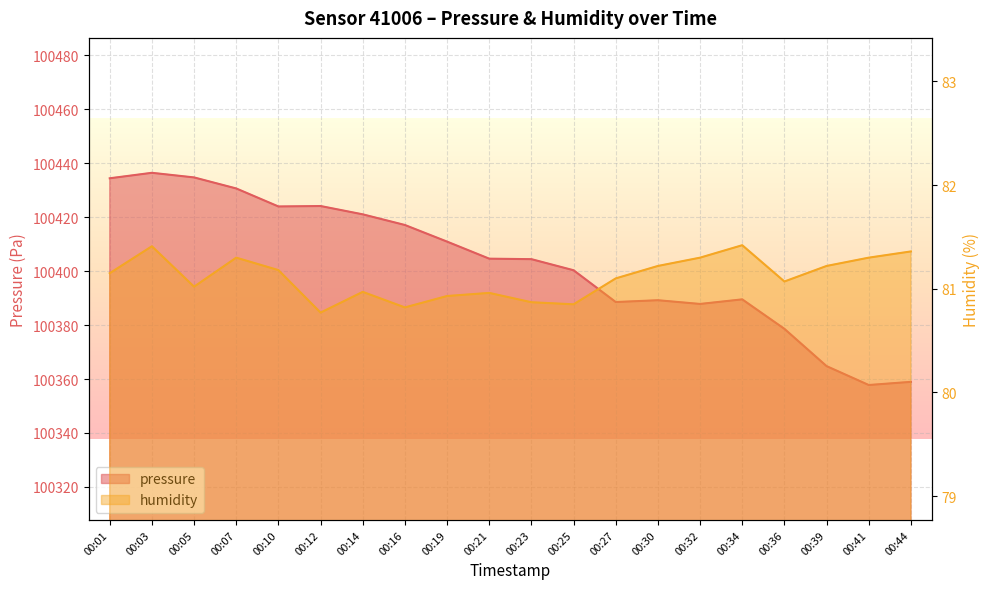

Rank the series at 00:44 from lowest to highest value.

humidity, pressure